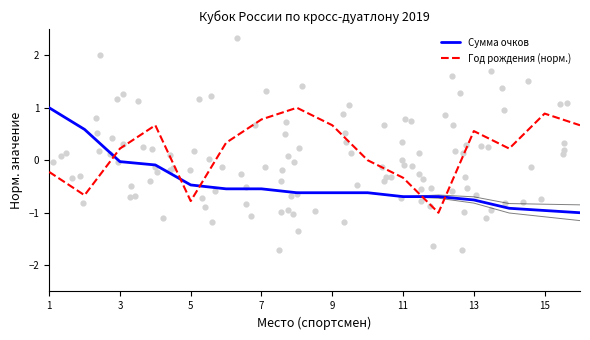

At which category is the sum across all series the highest?

1